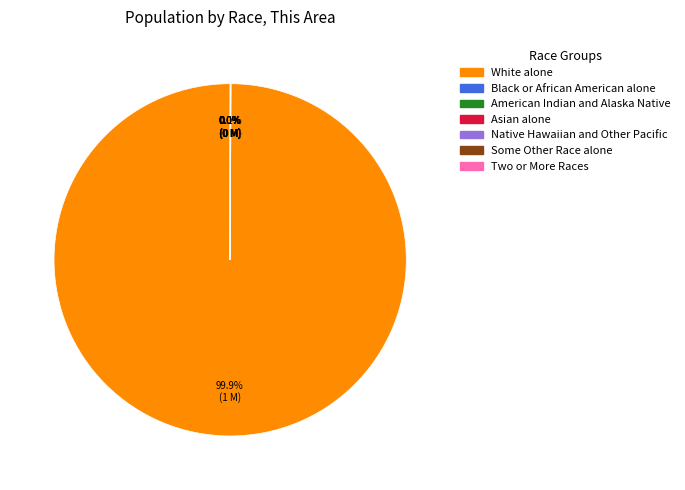

Which category has the biggest portion of the pie?

White alone